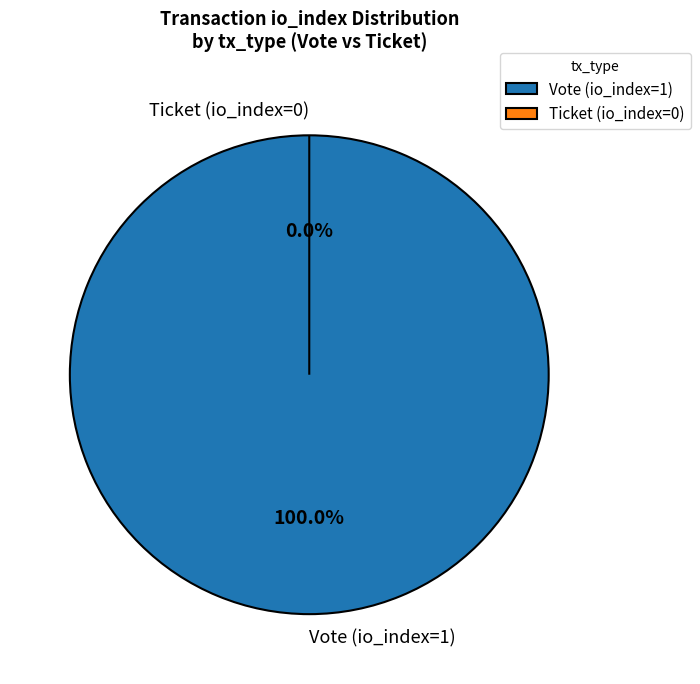

The Vote (io_index=1) slice represents 100% of the pie. True or false?

True